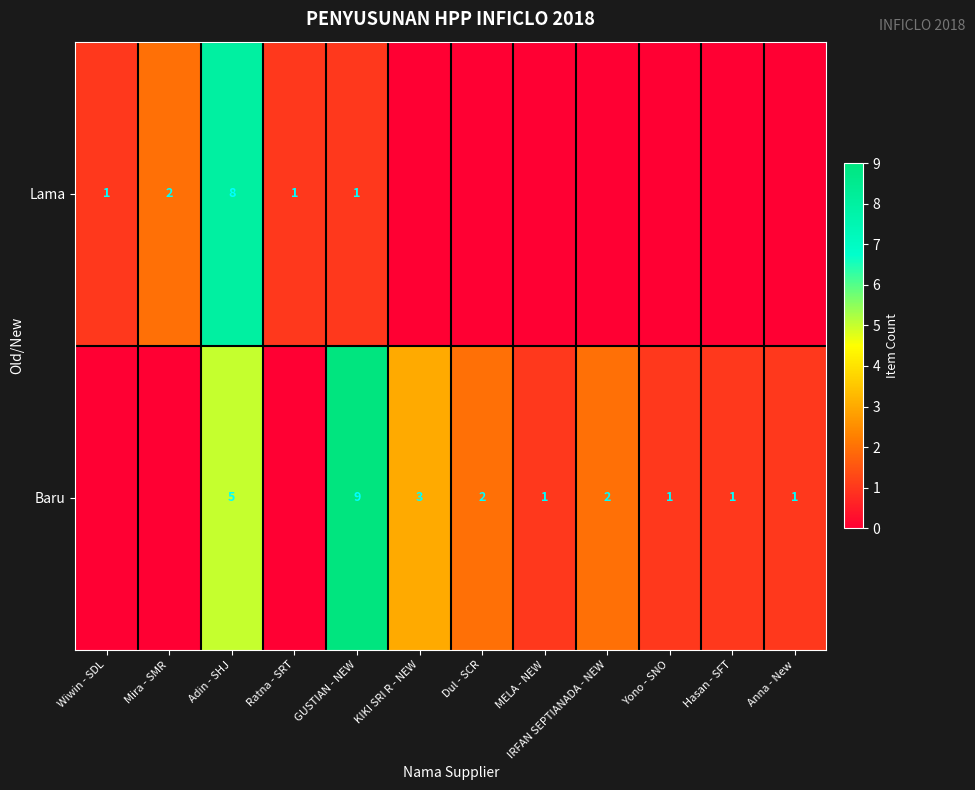

Is the value of Baru at IRFAN SEPTIANADA - NEW greater than the value of Lama at Wiwin - SDL?

Yes